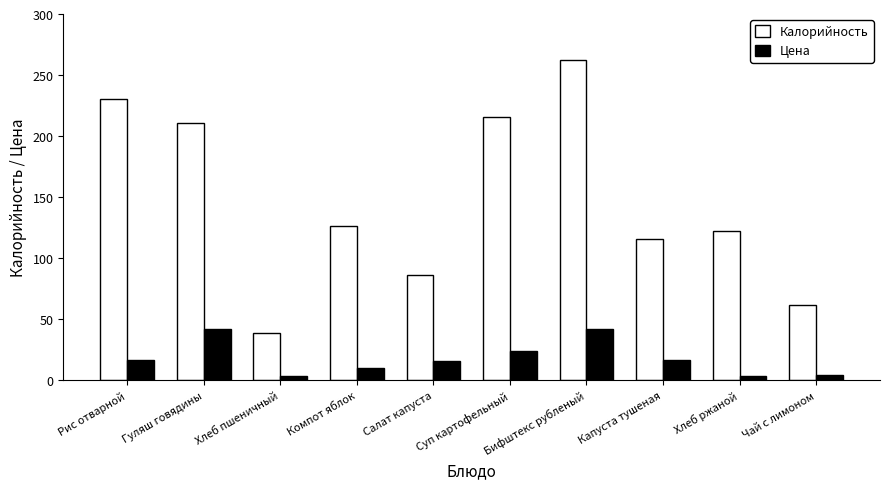

The Цена series shows 16.5 at Рис отварной. True or false?

True